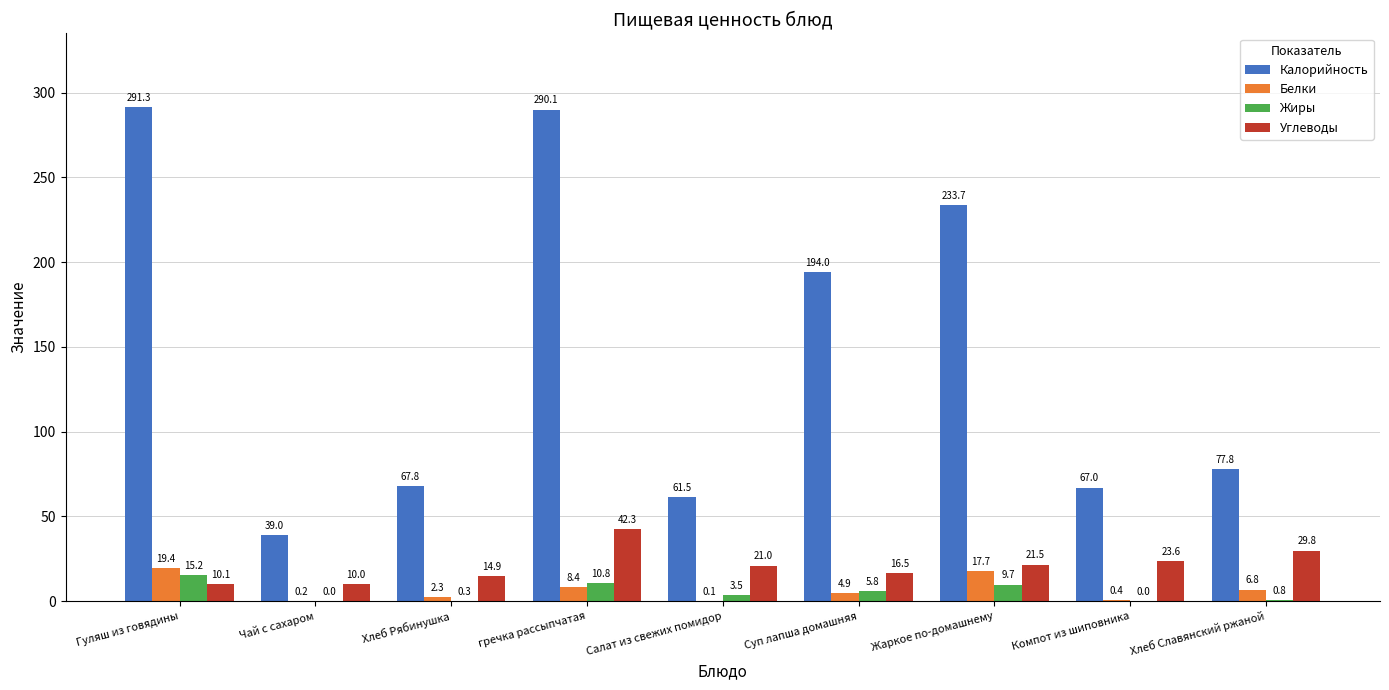

What is the sum of the Углеводы values at Гуляш из говядины and Хлеб Рябинушка?

25.0